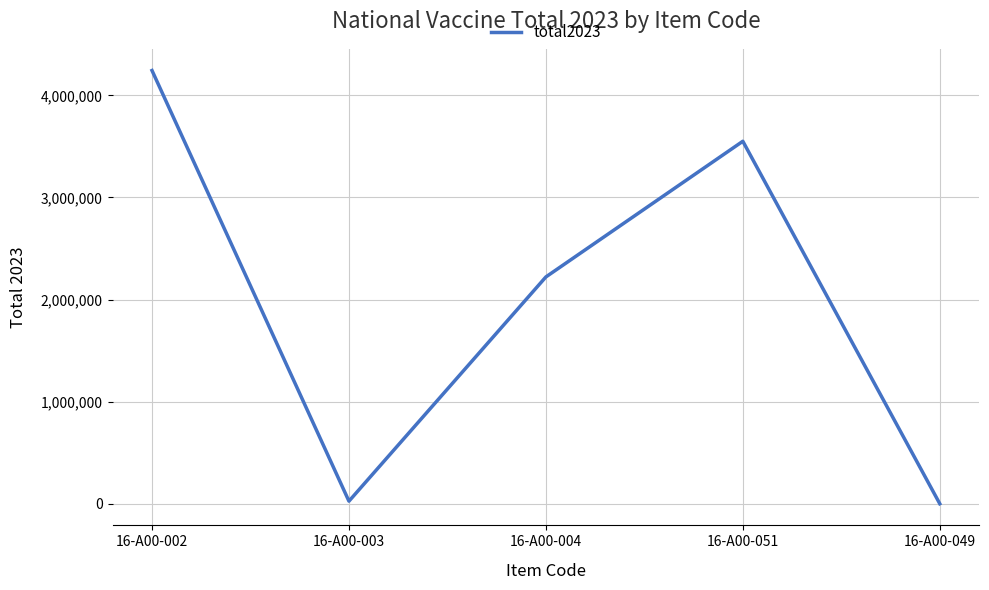

What value does the data have at 16-A00-002?

4244216